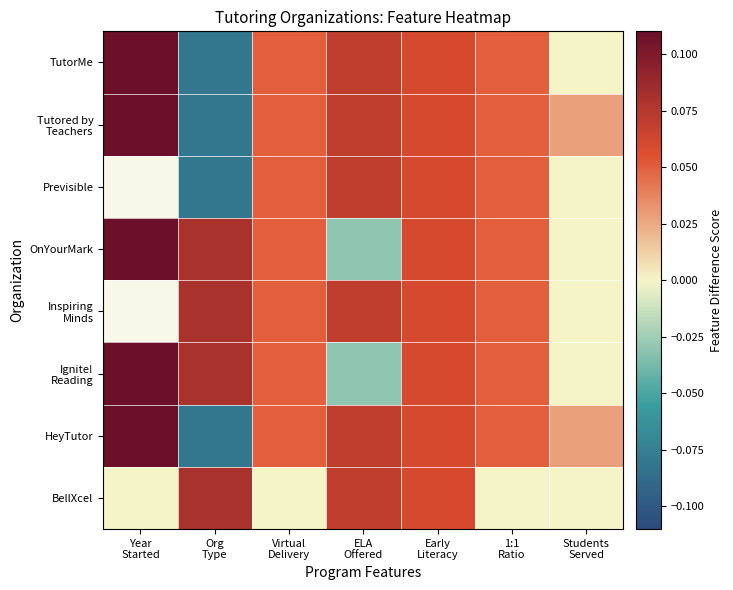

True or false: BellXcel has a value of 0.1 at Org Type.

True